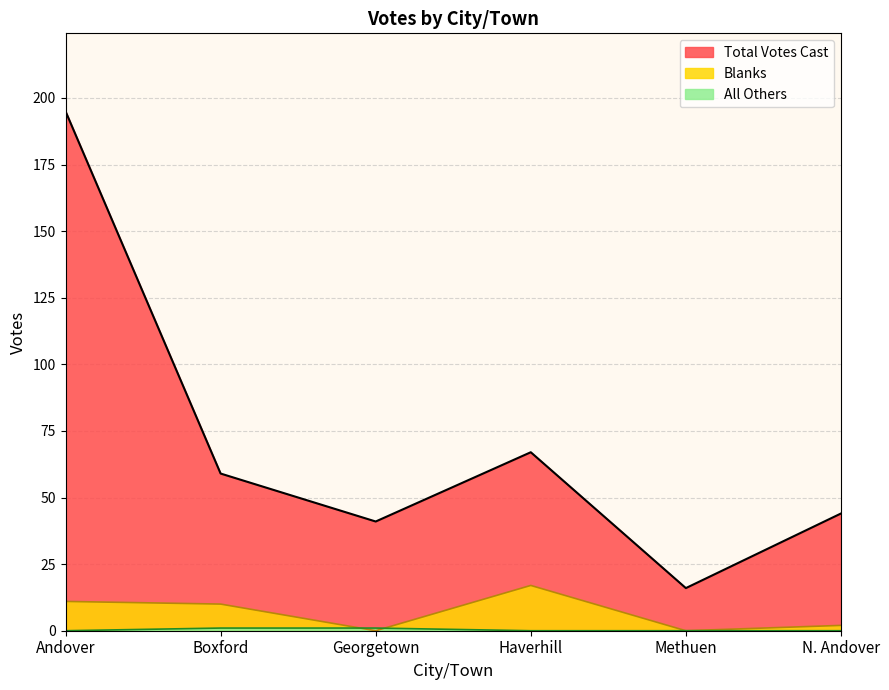

Does the chart have visible grid lines?

Yes